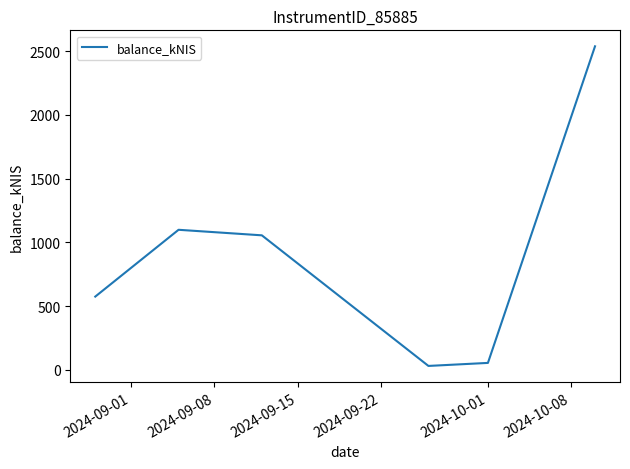

What is the difference between the maximum and minimum values?

2509.1